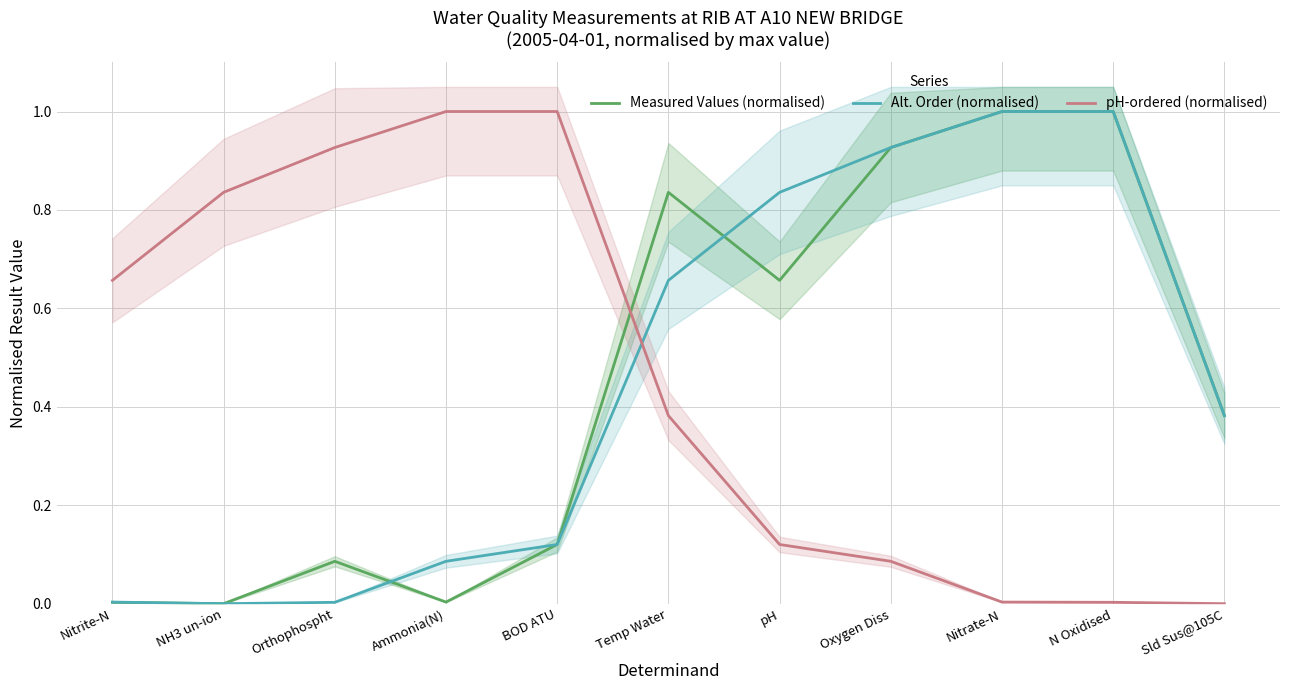

At which category is the sum across all series the highest?

Nitrate-N